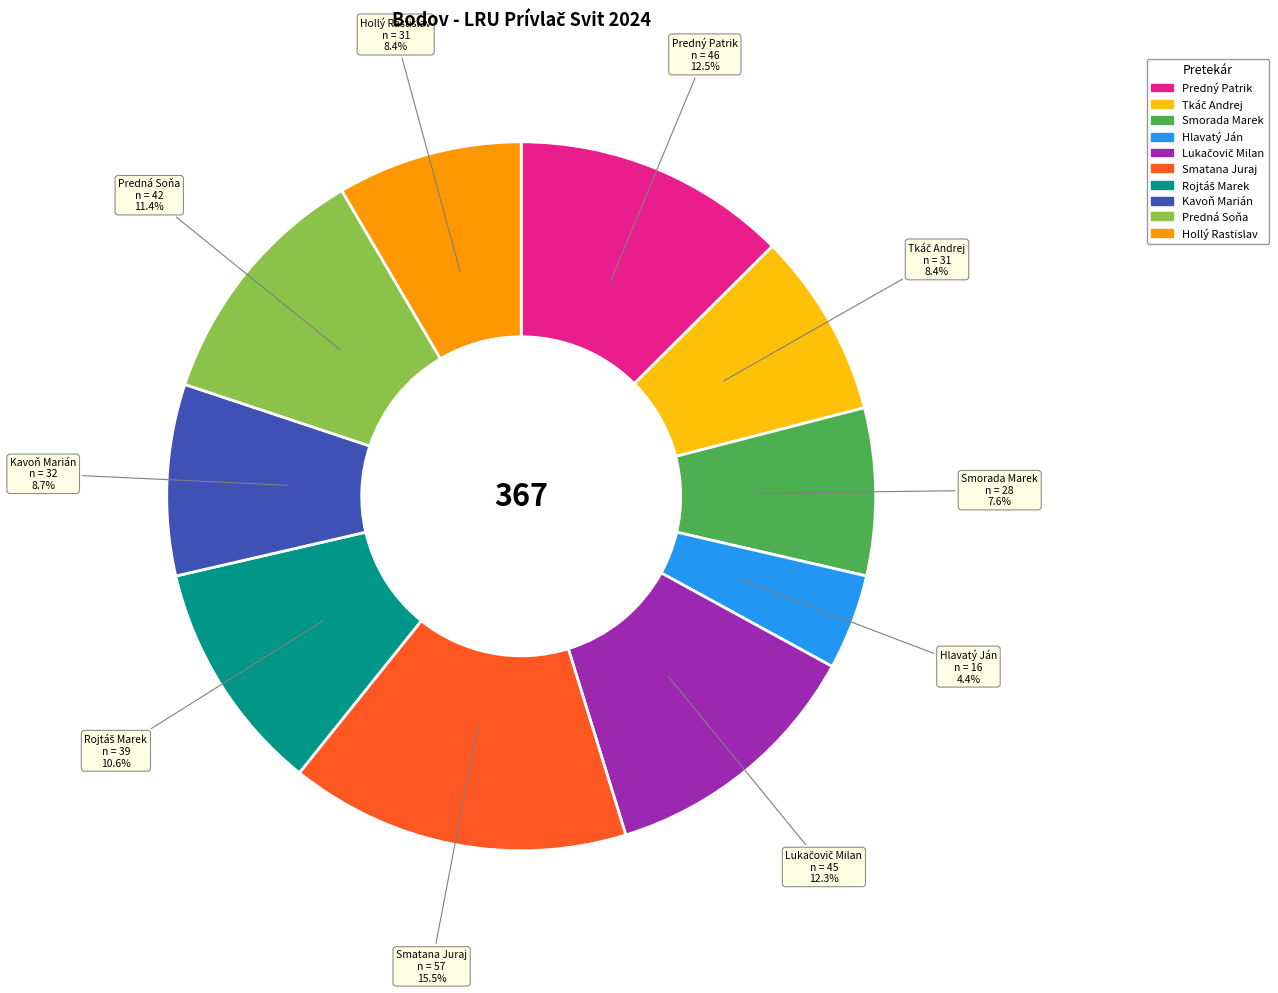

Between Predná Soňa and Hlavatý Ján, which is larger?

Predná Soňa